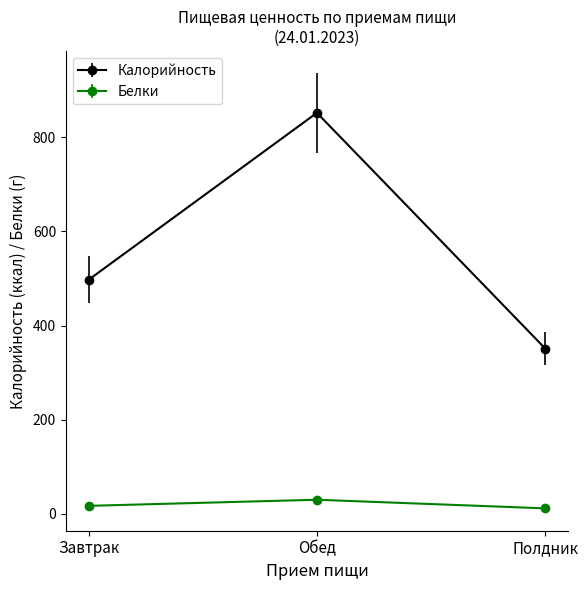

What is the sum of all Белки values?

58.6